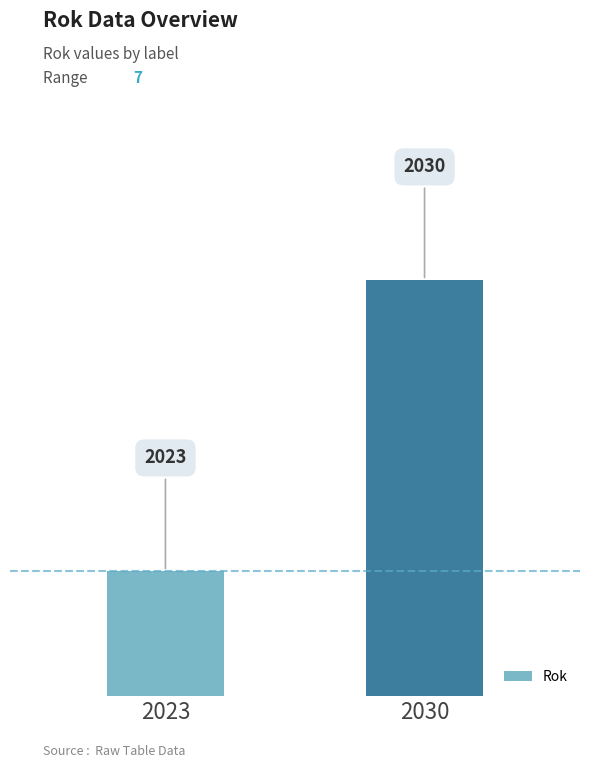

What is the value of the 2nd bar from the left?

2030